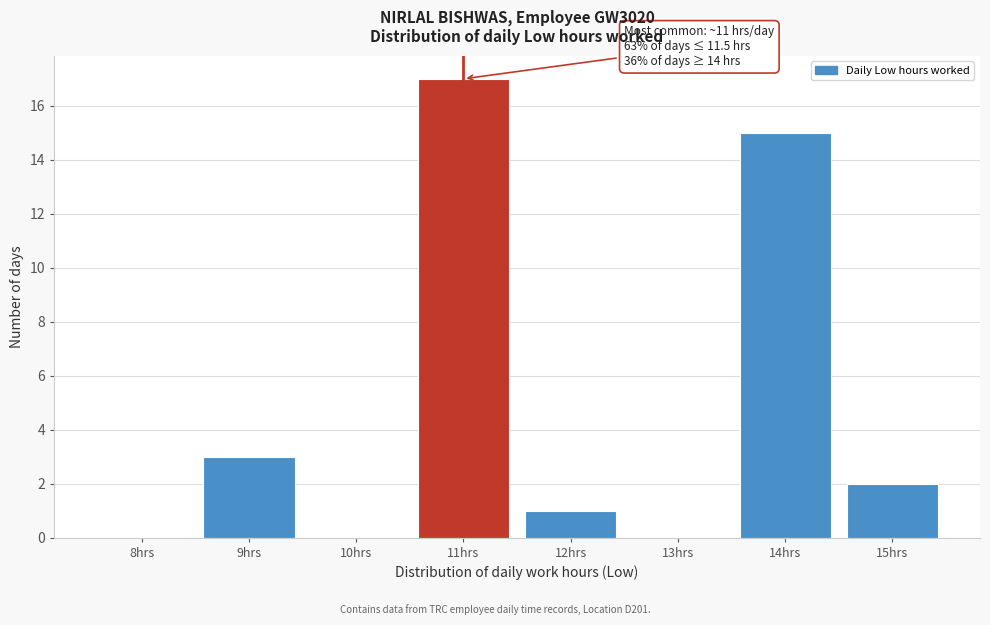

Reading left to right, what are all the values shown in this chart?

8hrs=0	9hrs=3	10hrs=0	11hrs=17	12hrs=1	13hrs=0	14hrs=15	15hrs=2